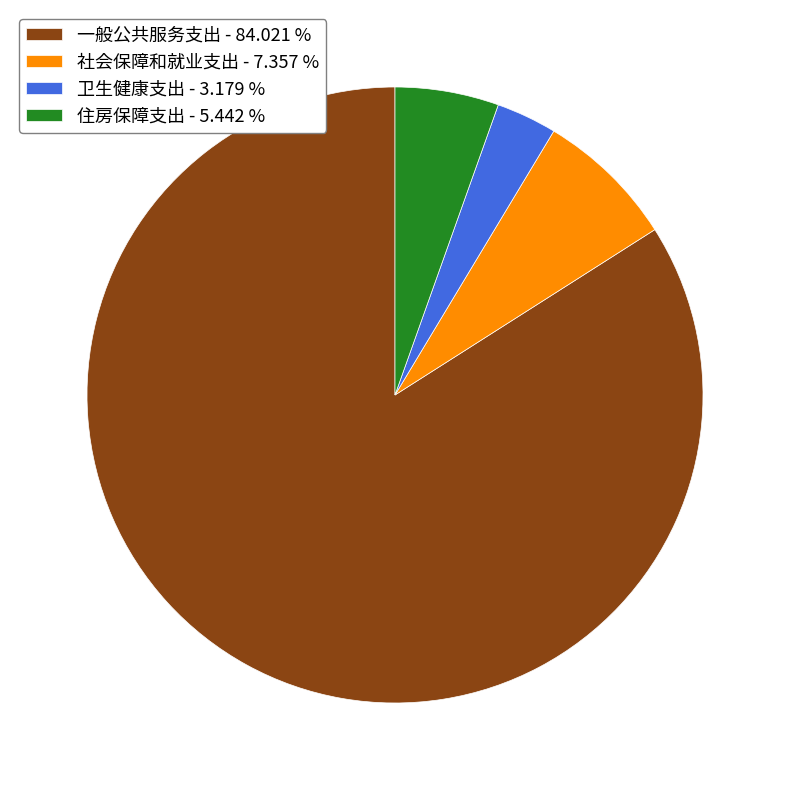

Between 卫生健康支出 and 社会保障和就业支出, which is larger?

社会保障和就业支出